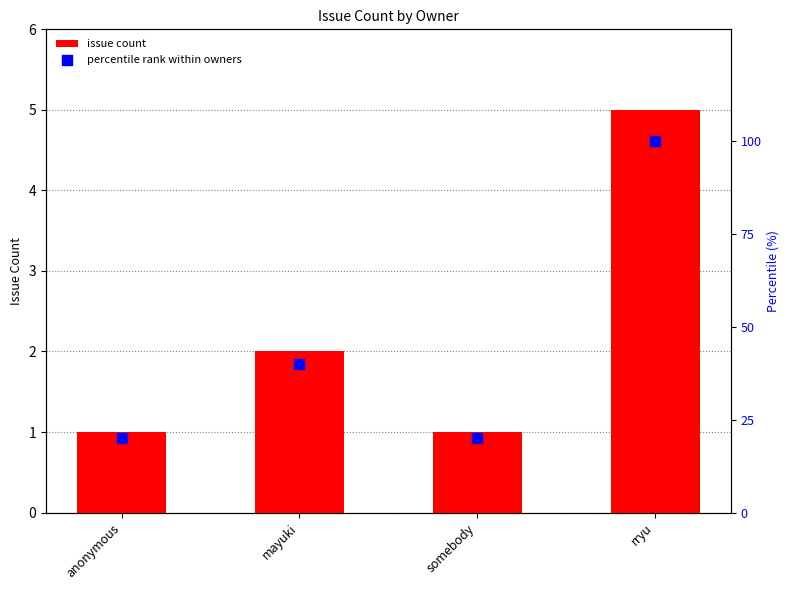

At how many categories does at least one series exceed 64?

1